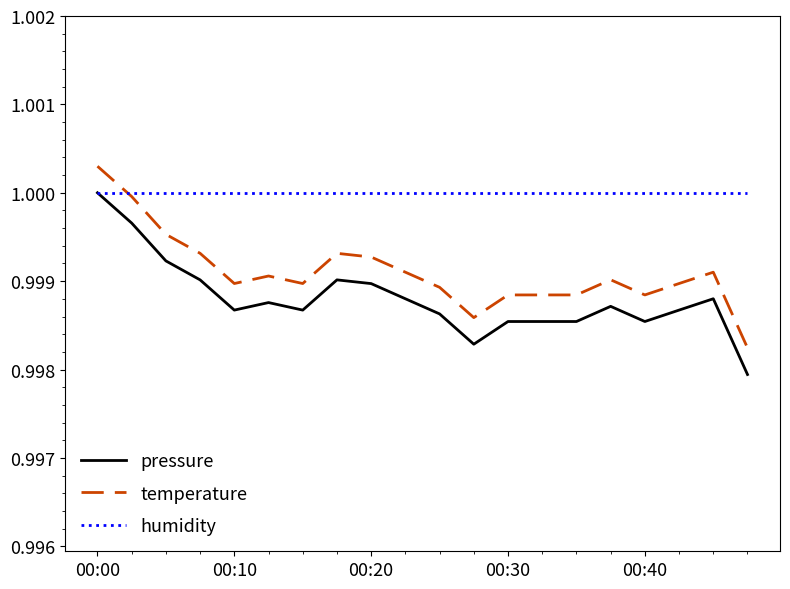

How many times do humidity and temperature cross each other?

1